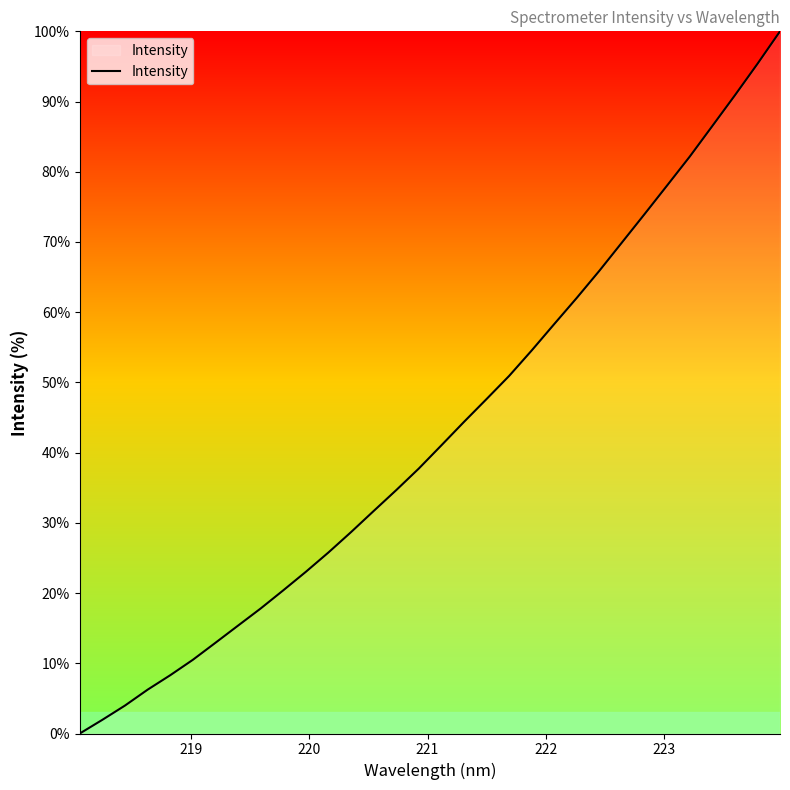

What is the greatest value displayed?

100.0